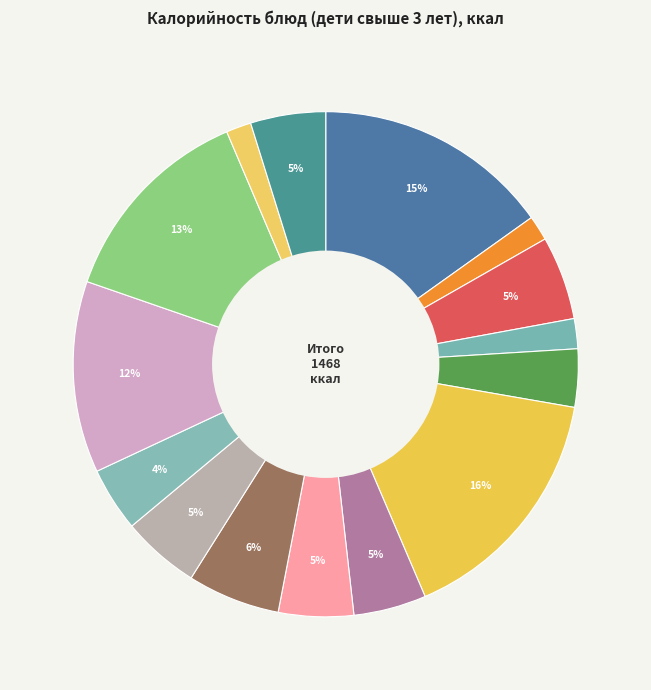

What is the smallest slice in the pie chart?

Завтрак: чай с сахаром